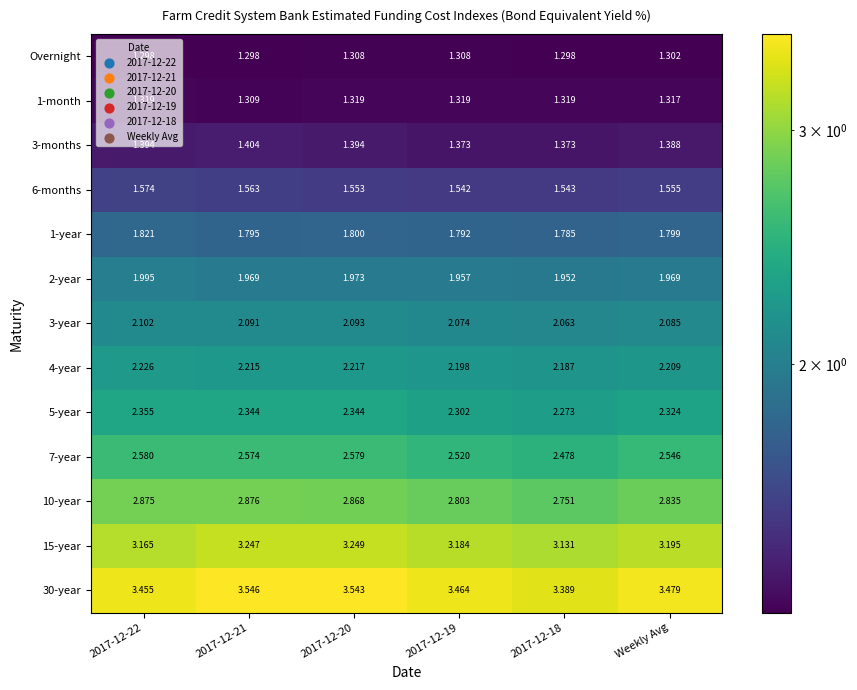

Reading right to left, extract all data points from this chart.

Overnight: Weekly Avg=1.3	2017-12-18=1.3	2017-12-19=1.3	2017-12-20=1.3	2017-12-21=1.3	2017-12-22=1.3
1-month: Weekly Avg=1.3	2017-12-18=1.3	2017-12-19=1.3	2017-12-20=1.3	2017-12-21=1.3	2017-12-22=1.3
3-months: Weekly Avg=1.4	2017-12-18=1.4	2017-12-19=1.4	2017-12-20=1.4	2017-12-21=1.4	2017-12-22=1.4
6-months: Weekly Avg=1.6	2017-12-18=1.5	2017-12-19=1.5	2017-12-20=1.6	2017-12-21=1.6	2017-12-22=1.6
1-year: Weekly Avg=1.8	2017-12-18=1.8	2017-12-19=1.8	2017-12-20=1.8	2017-12-21=1.8	2017-12-22=1.8
2-year: Weekly Avg=2.0	2017-12-18=2.0	2017-12-19=2.0	2017-12-20=2.0	2017-12-21=2.0	2017-12-22=2.0
3-year: Weekly Avg=2.1	2017-12-18=2.1	2017-12-19=2.1	2017-12-20=2.1	2017-12-21=2.1	2017-12-22=2.1
4-year: Weekly Avg=2.2	2017-12-18=2.2	2017-12-19=2.2	2017-12-20=2.2	2017-12-21=2.2	2017-12-22=2.2
5-year: Weekly Avg=2.3	2017-12-18=2.3	2017-12-19=2.3	2017-12-20=2.3	2017-12-21=2.3	2017-12-22=2.4
7-year: Weekly Avg=2.5	2017-12-18=2.5	2017-12-19=2.5	2017-12-20=2.6	2017-12-21=2.6	2017-12-22=2.6
10-year: Weekly Avg=2.8	2017-12-18=2.8	2017-12-19=2.8	2017-12-20=2.9	2017-12-21=2.9	2017-12-22=2.9
15-year: Weekly Avg=3.2	2017-12-18=3.1	2017-12-19=3.2	2017-12-20=3.2	2017-12-21=3.2	2017-12-22=3.2
30-year: Weekly Avg=3.5	2017-12-18=3.4	2017-12-19=3.5	2017-12-20=3.5	2017-12-21=3.5	2017-12-22=3.5